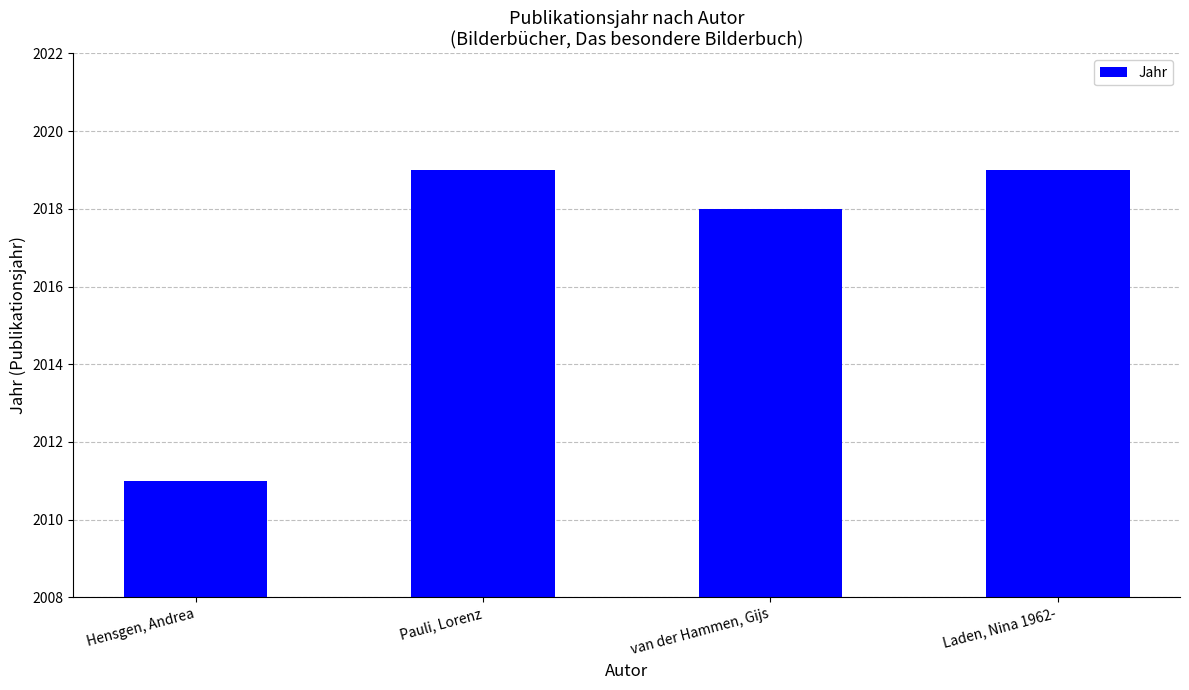

What is the label of the 4th bar from the right?

Hensgen, Andrea